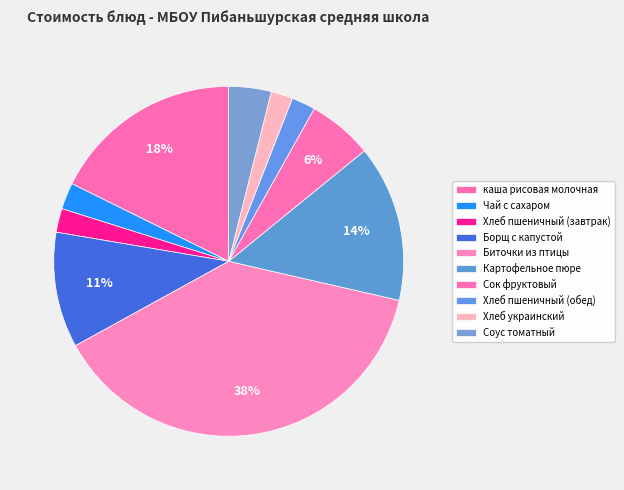

Count the number of slices in the pie.

10